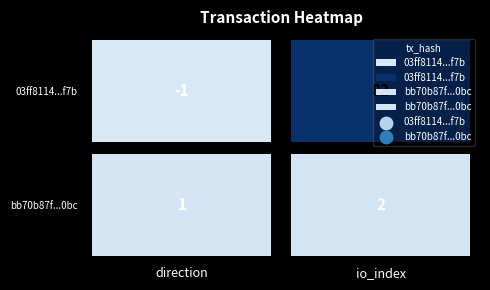

The value of 03ff8114fad0243309cd70b70c247416cdb3f7b at 0 is -1. True or false?

False